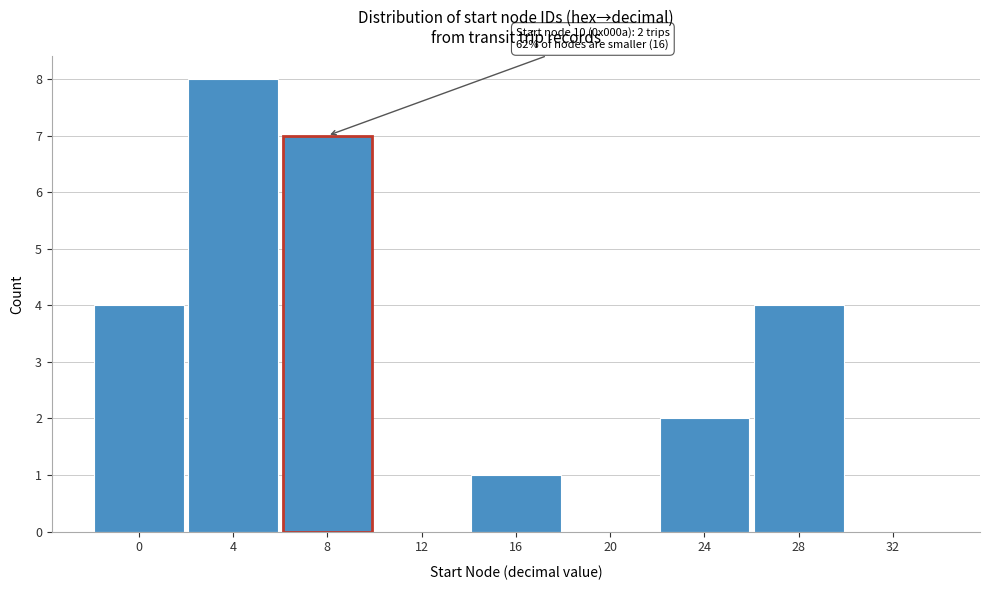

Reading left to right, extract all data points from this chart.

0=4	4=8	8=7	12=0	16=1	20=0	24=2	28=4	32=0